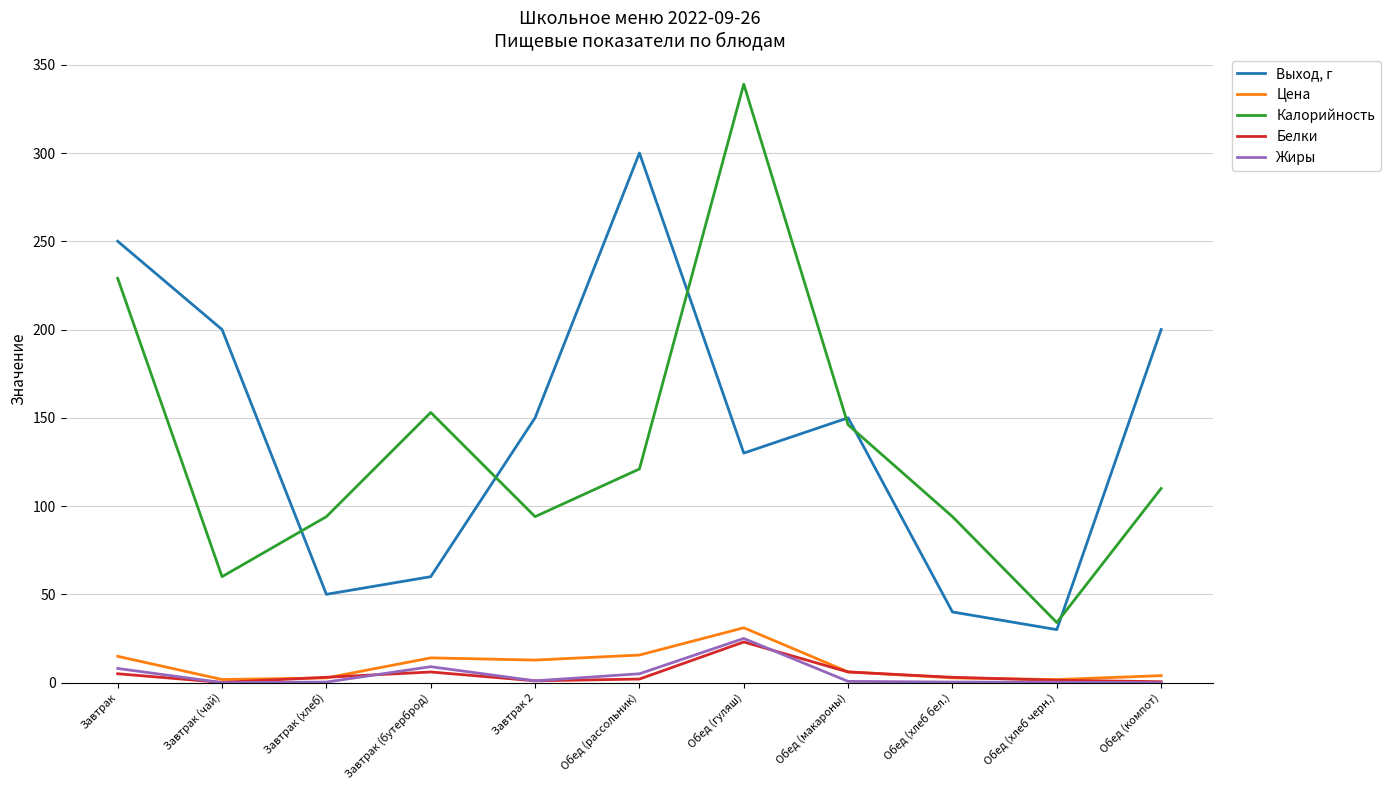

What is the maximum value shown in the chart?

339.0